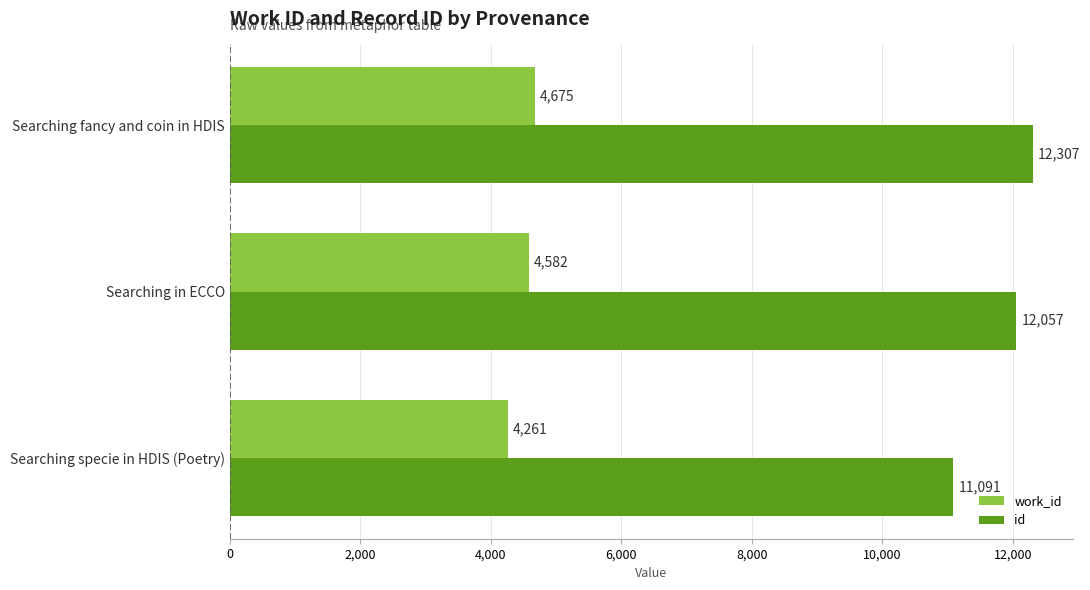

The value of work_id at Searching fancy and coin in HDIS is 4675. True or false?

True